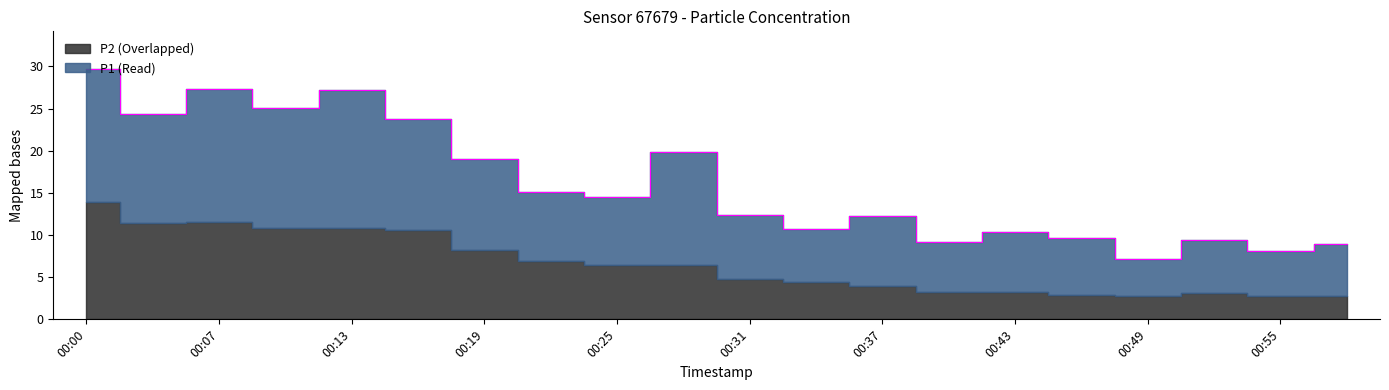

The chart shows a value of 16.9 at 00:04. True or false?

False